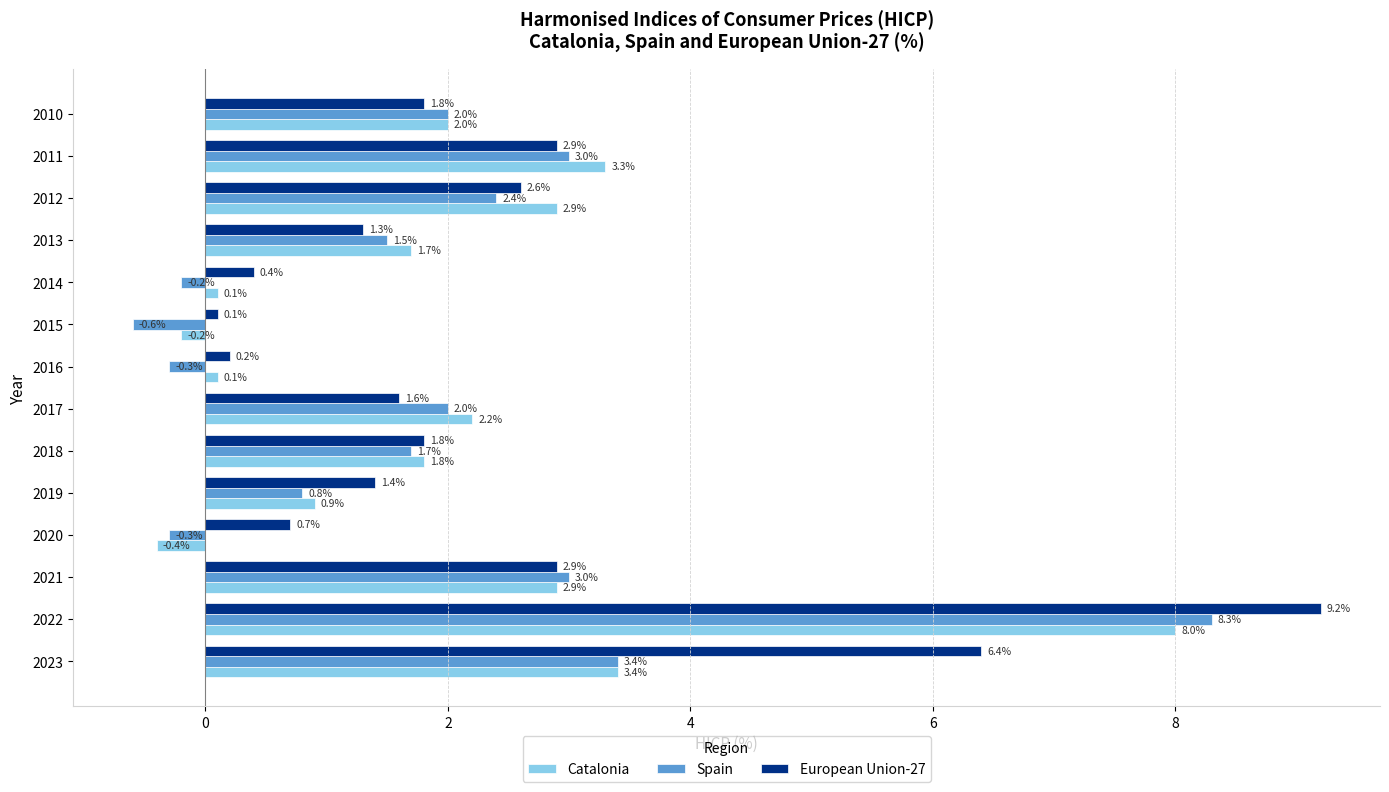

At 2019, list the series in order from smallest to largest.

Spain, Catalonia, European Union-27